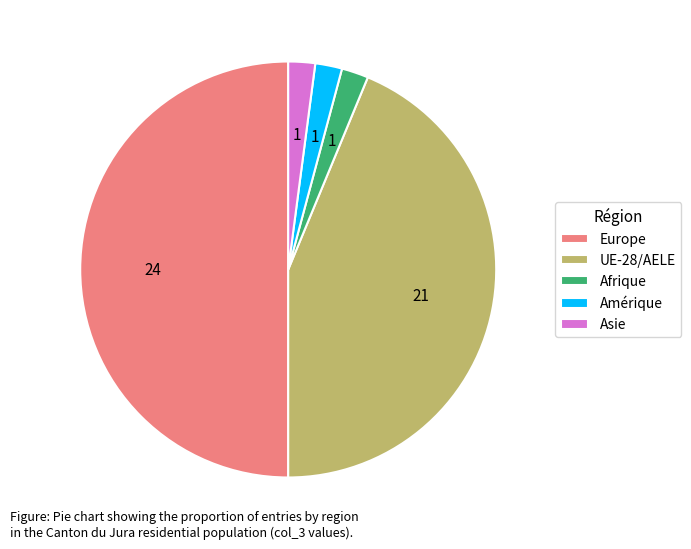

The UE-28/AELE slice represents 29% of the pie. True or false?

False